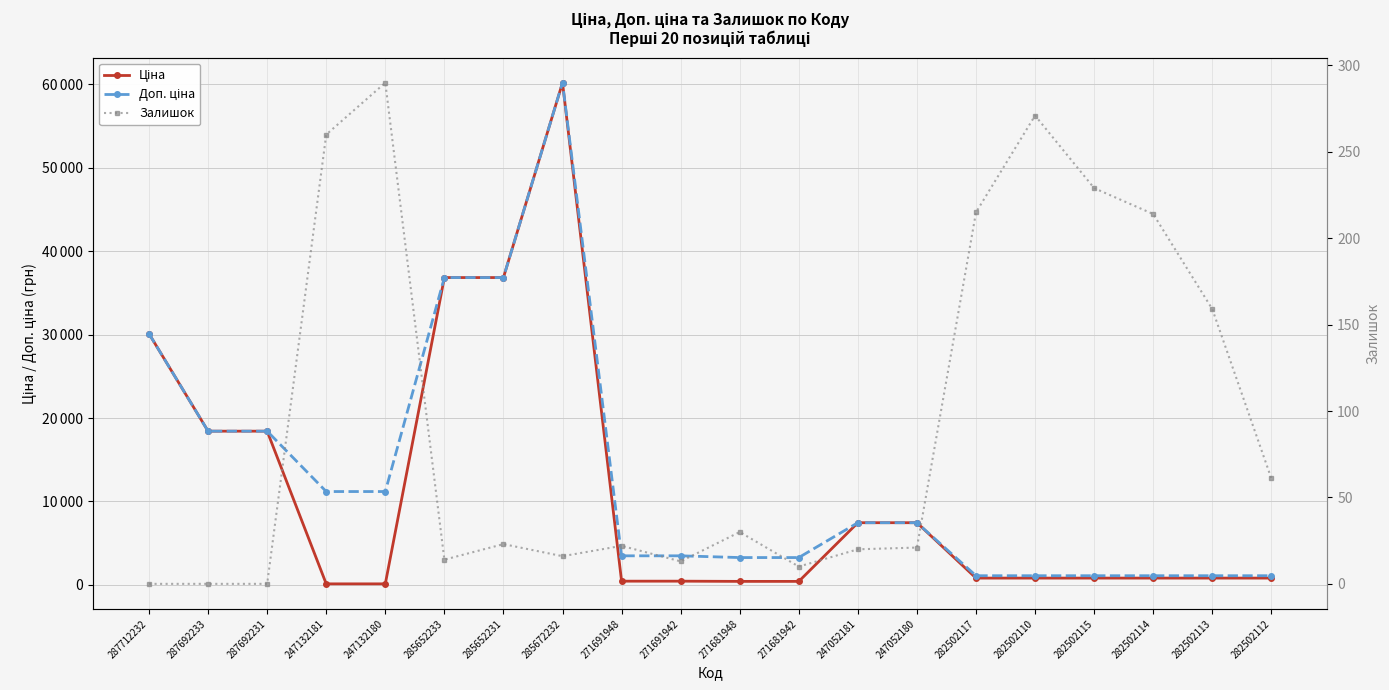

What is the approximate value of Залишок at 282502117?

215.0